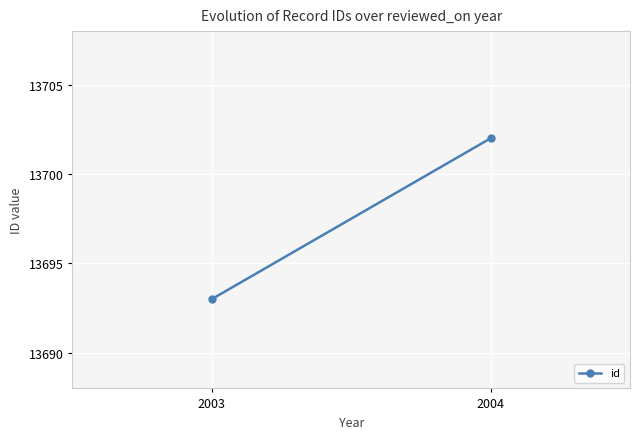

At which category does the chart reach its peak across all series?

2004